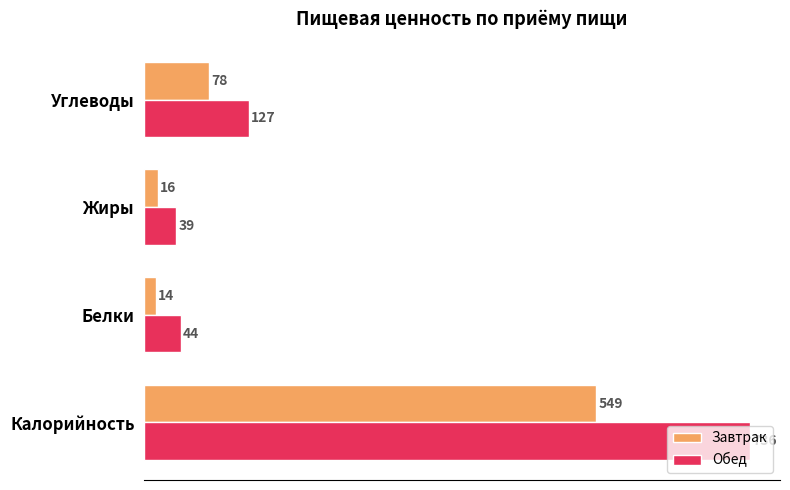

At how many categories does at least one series exceed 432?

1